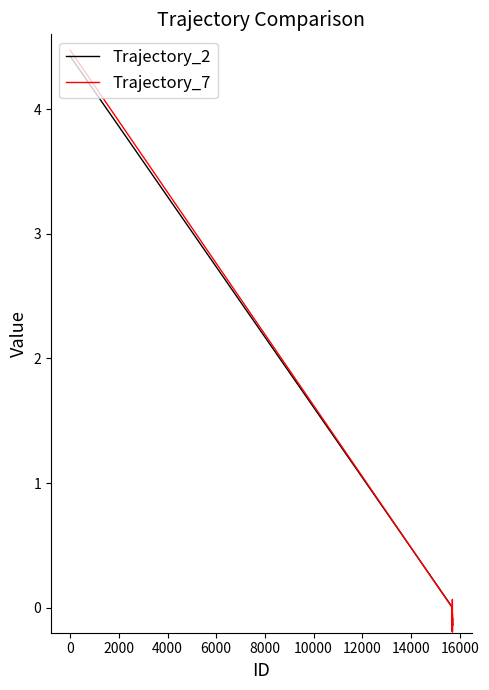

What is the greatest value displayed?

4.5